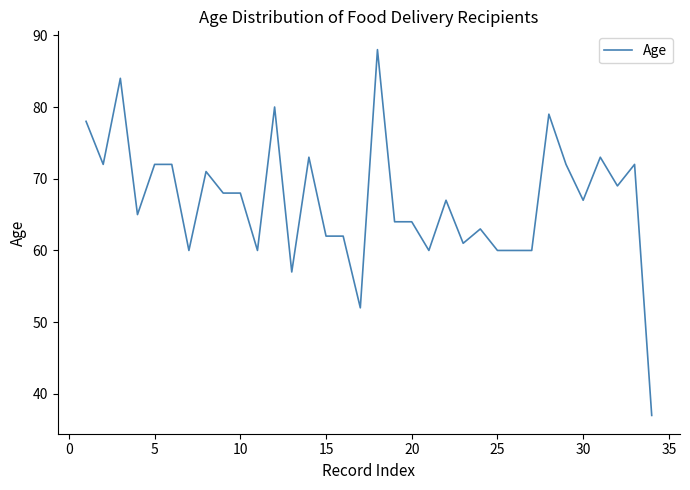

What is the maximum value shown in the chart?

88